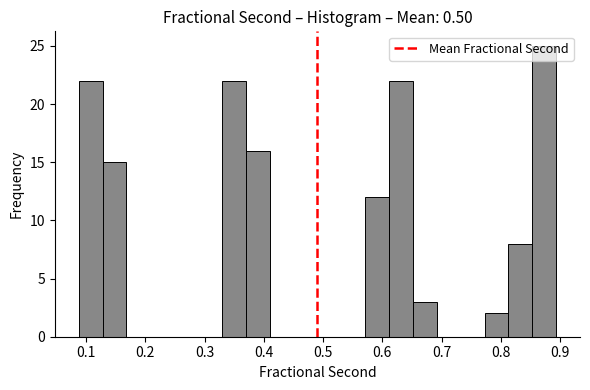

Reading left to right, list every bar in this chart as the range it spans on the x-axis followed by its height. Neither the bar edges nor the heights are printed on the chart, so give them approximately, as read against the axes.

0.09 to 0.13: 22
0.13 to 0.17: 15
0.17 to 0.21: 0
0.21 to 0.25: 0
0.25 to 0.29: 0
0.29 to 0.33: 0
0.33 to 0.37: 22
0.37 to 0.41: 16
0.41 to 0.45: 0
0.45 to 0.49: 0
0.49 to 0.53: 0
0.53 to 0.57: 0
0.57 to 0.61: 12
0.61 to 0.65: 22
0.65 to 0.69: 3
0.69 to 0.73: 0
0.73 to 0.77: 0
0.77 to 0.81: 2
0.81 to 0.85: 8
0.85 to 0.89: 25